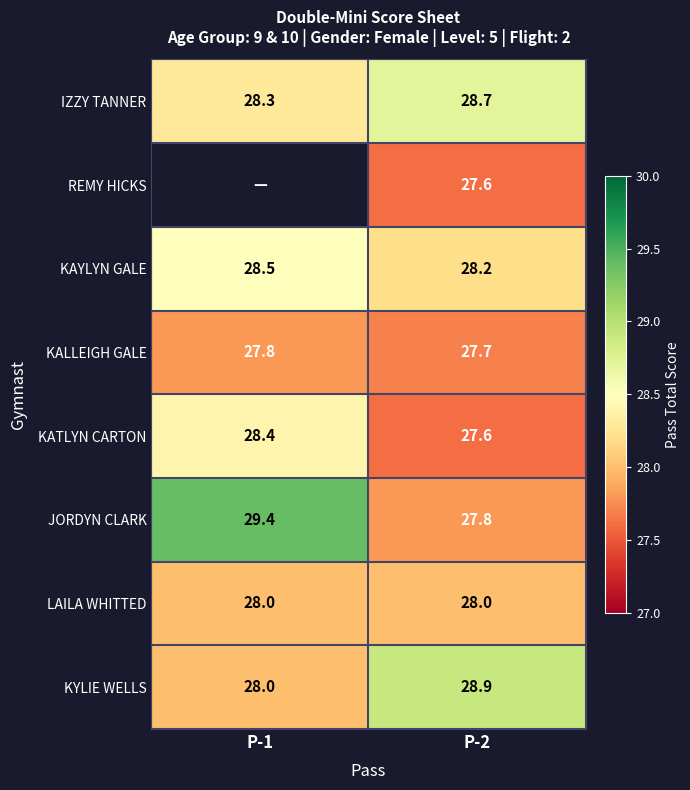

Is the value of REMY HICKS at P-2 greater than the value of KAYLYN GALE at P-1?

No